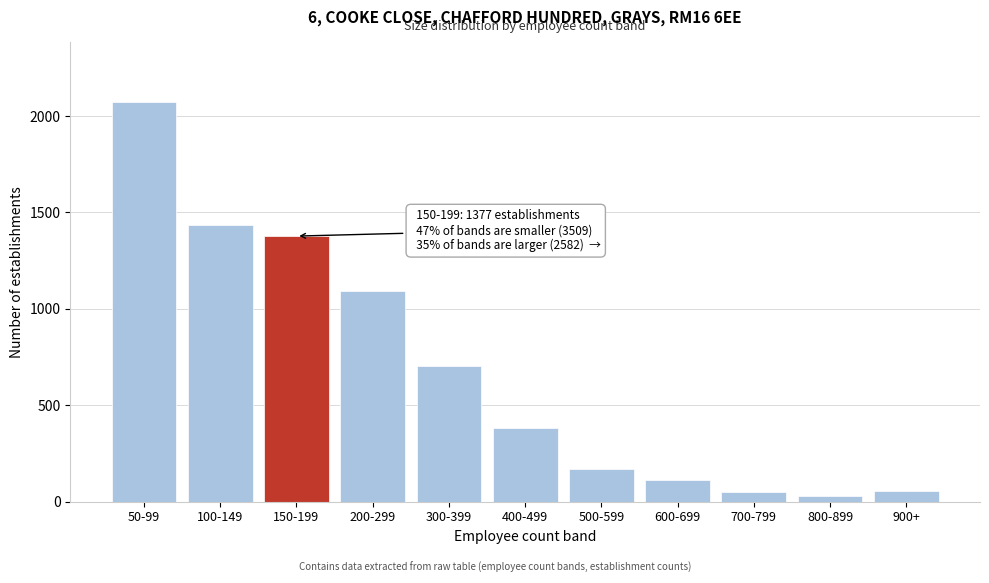

What is the label of the 7th bar from the right?

300-399